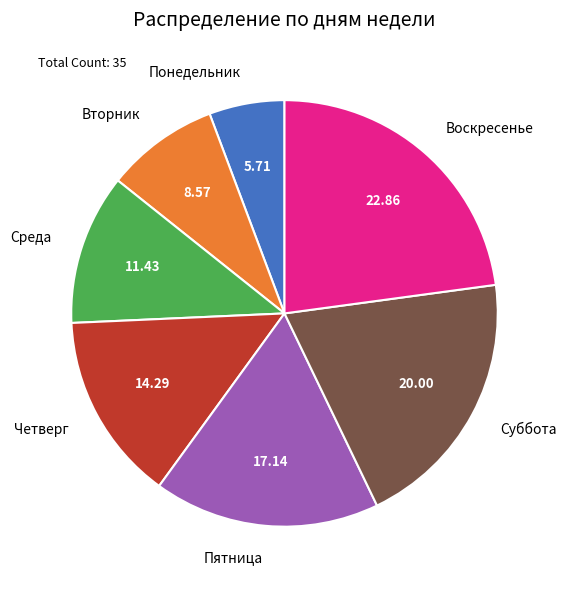

Is the sum of Вторник and Четверг greater than half?

No